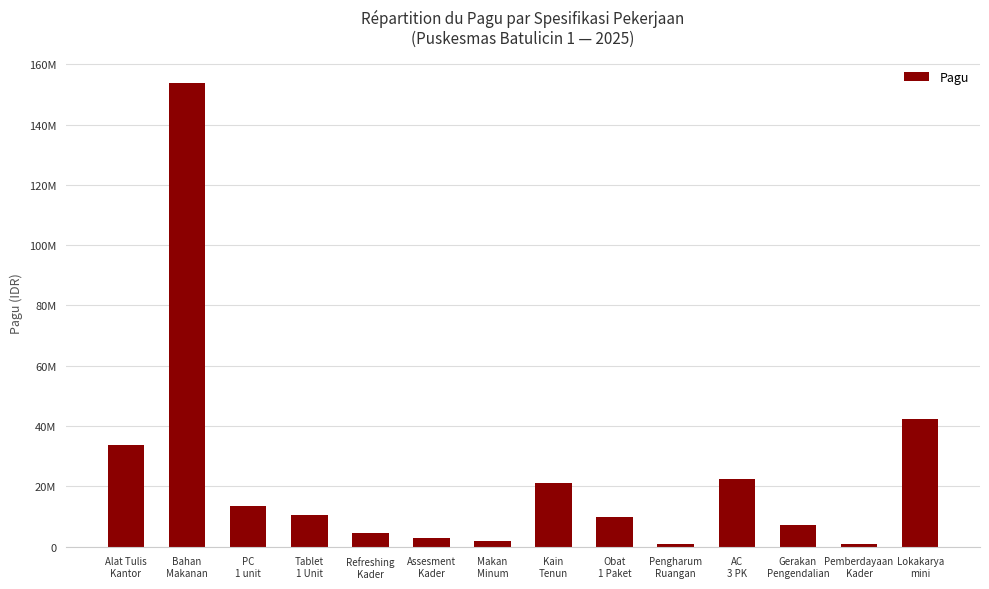

Rank the categories by value from highest to lowest.

Bahan
Makanan, Lokakarya
mini, Alat Tulis
Kantor, AC
3 PK, Kain
Tenun, PC
1 unit, Tablet
1 Unit, Obat
1 Paket, Gerakan
Pengendalian, Refreshing
Kader, Assesment
Kader, Makan
Minum, Pemberdayaan
Kader, Pengharum
Ruangan